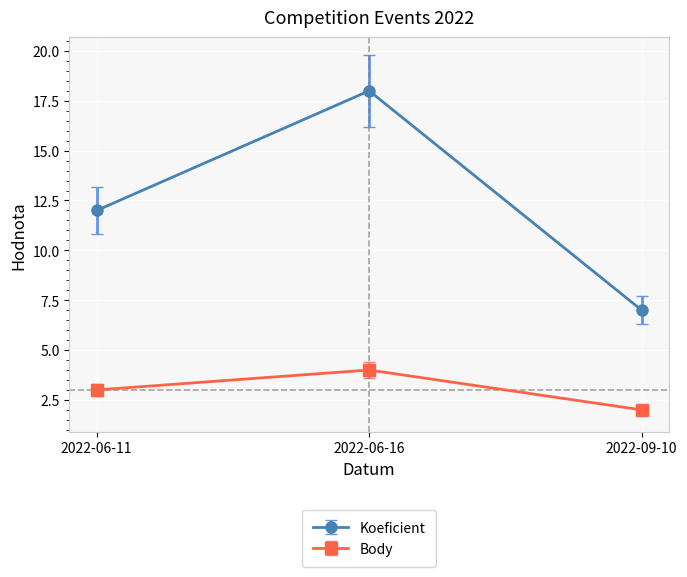

Which series has the largest total across all categories?

Koeficient